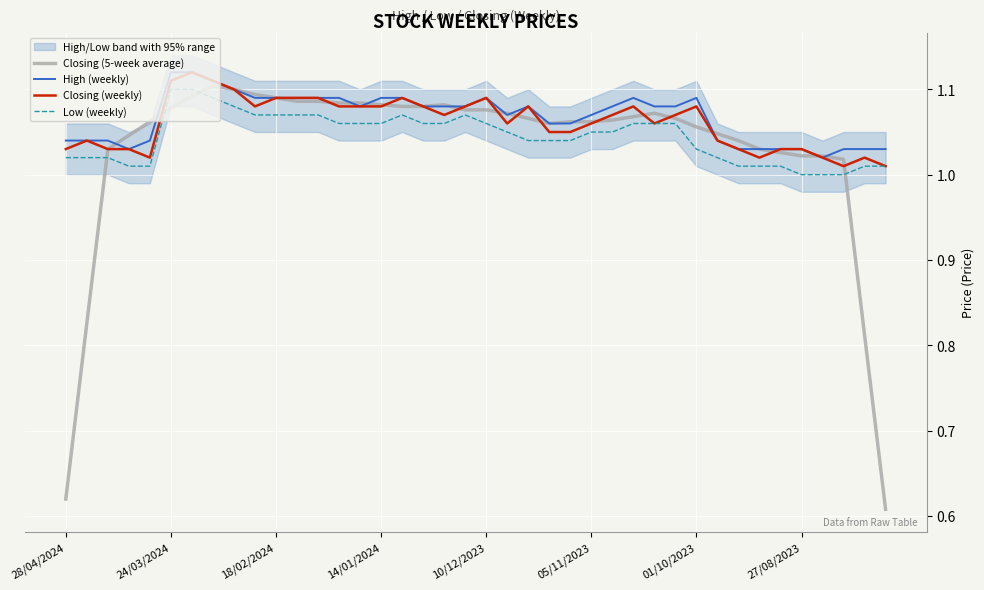

The High (weekly) series shows 1.1 at 12. True or false?

True